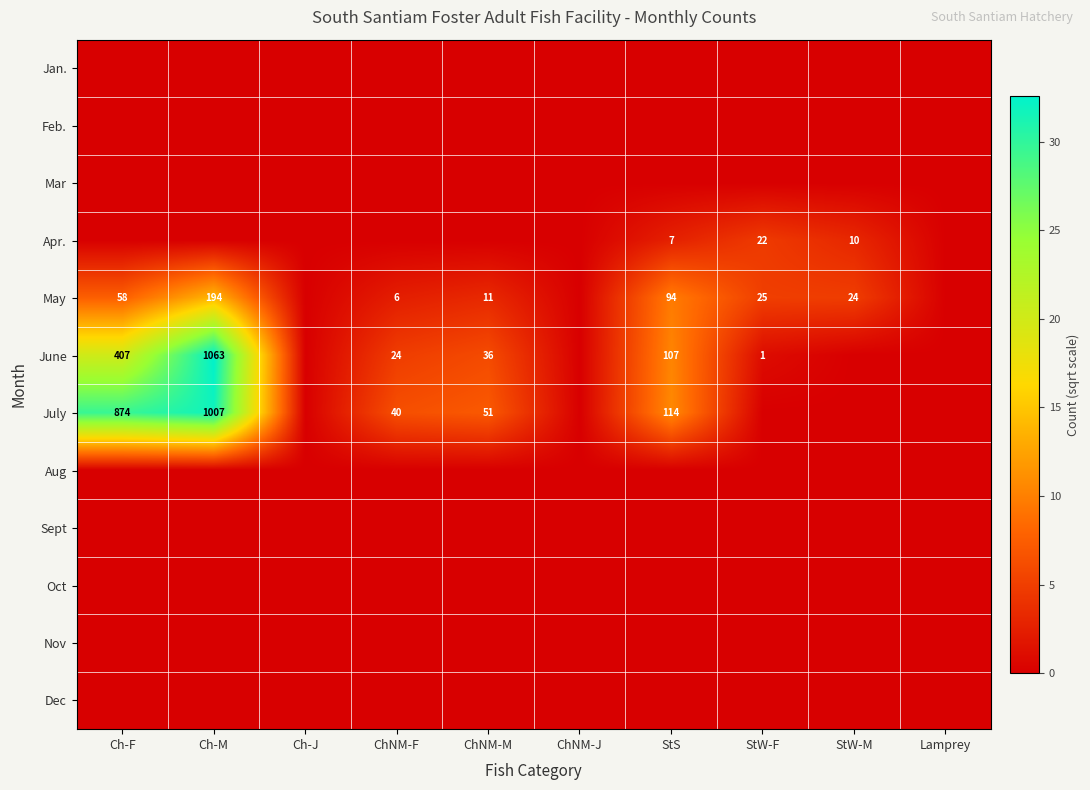

Between StW-F and Lamprey, which is larger?

StW-F